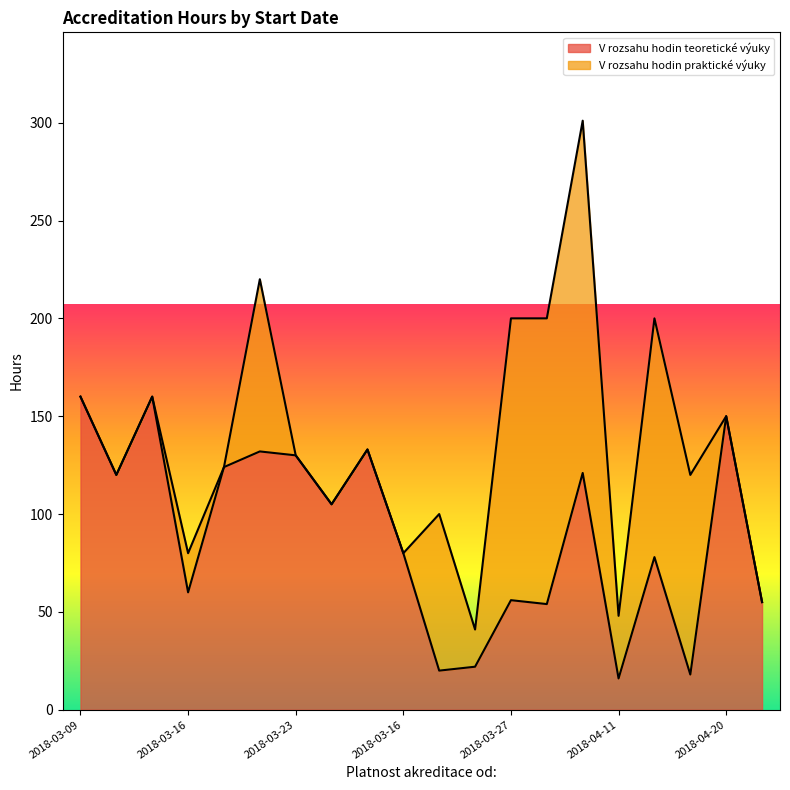

How many data points are above 105?

9